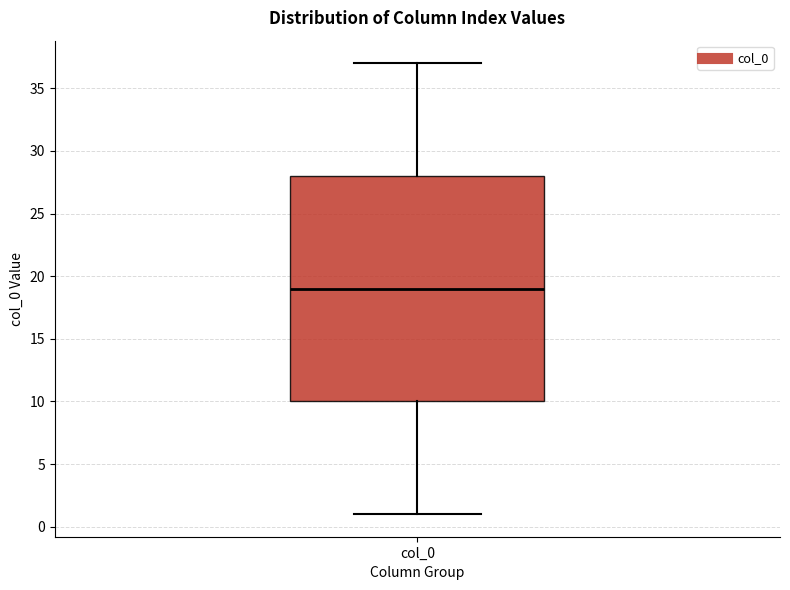

Where is the upper edge of the box for col_0 on the y-axis? The values are not printed on the chart, so give them approximately, as read against the axis.

28